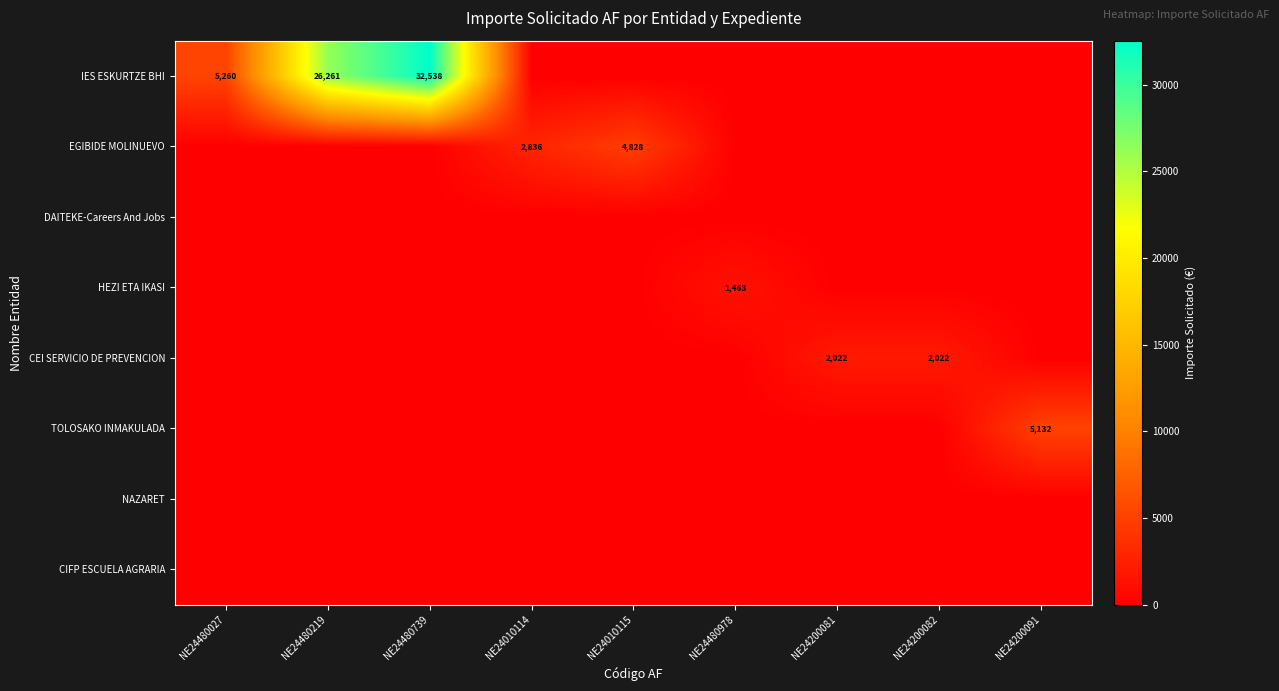

What is the maximum value for TOLOSAKO INMAKULADA?

5131.5